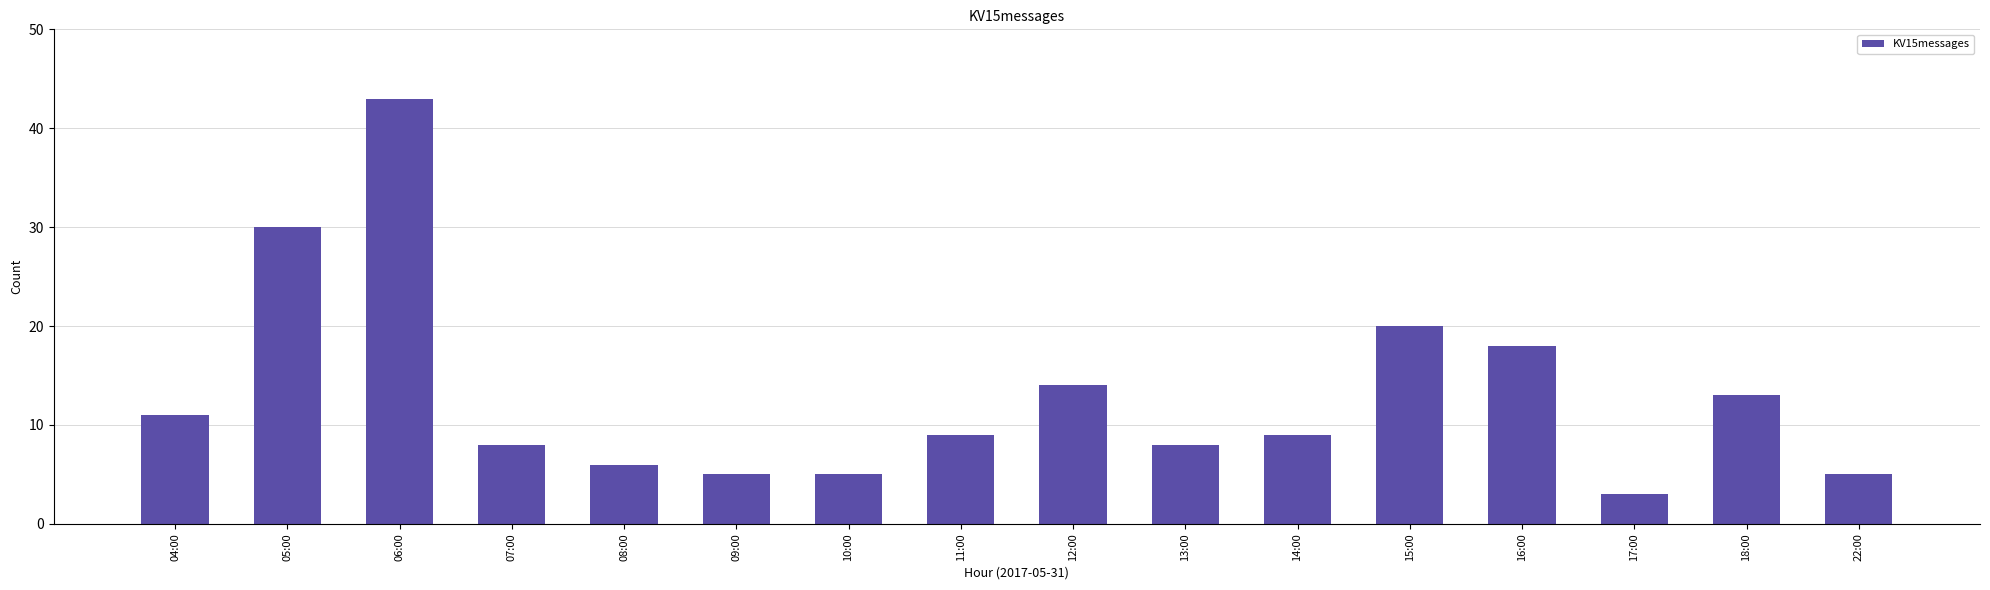

The chart shows a value of 12 at 13:00. True or false?

False